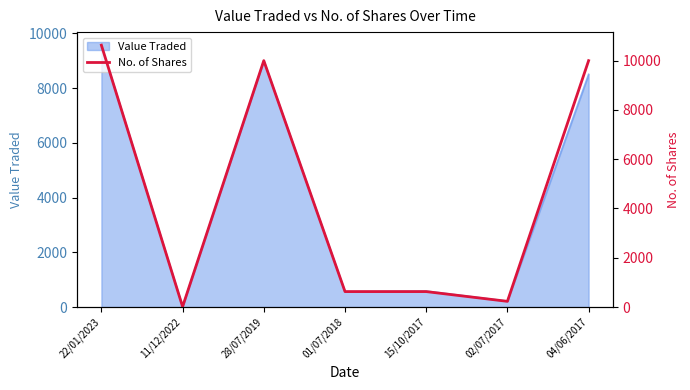

List the labels in order of value, largest first.

22/01/2023, 28/07/2019, 04/06/2017, 01/07/2018, 15/10/2017, 02/07/2017, 11/12/2022